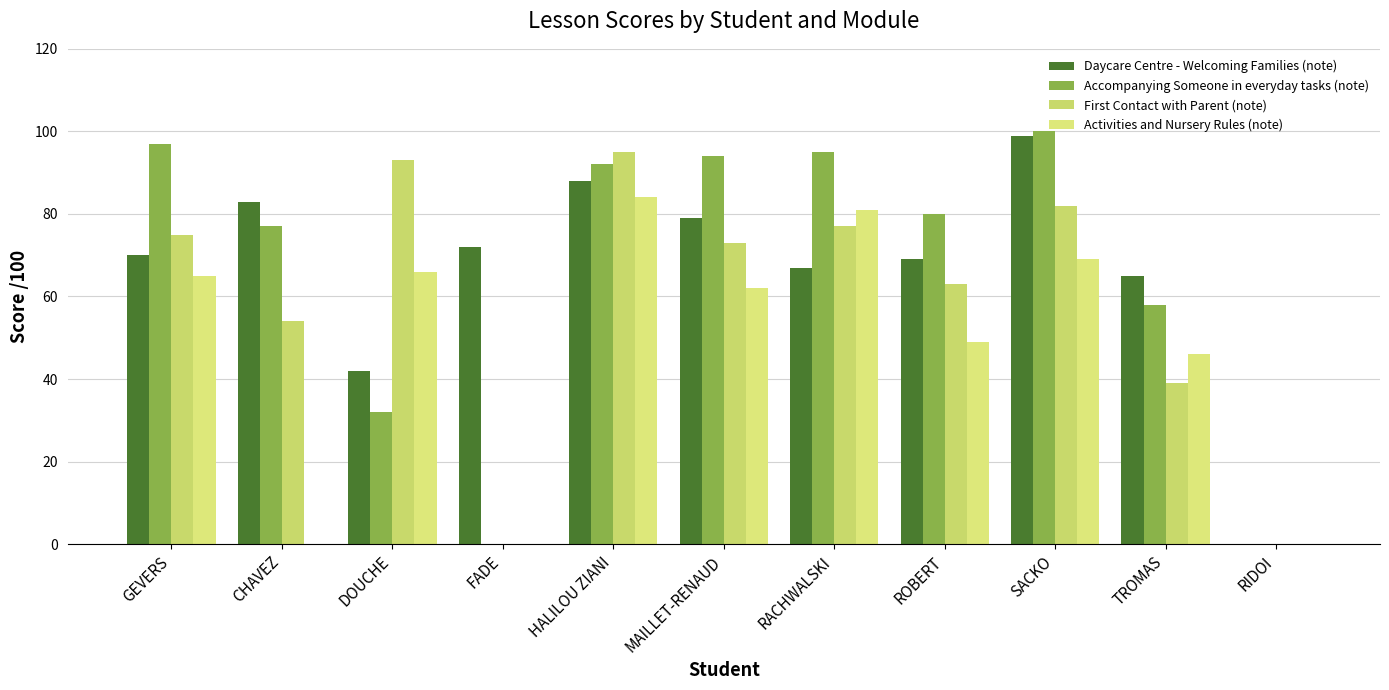

Count the number of categories in the chart.

11